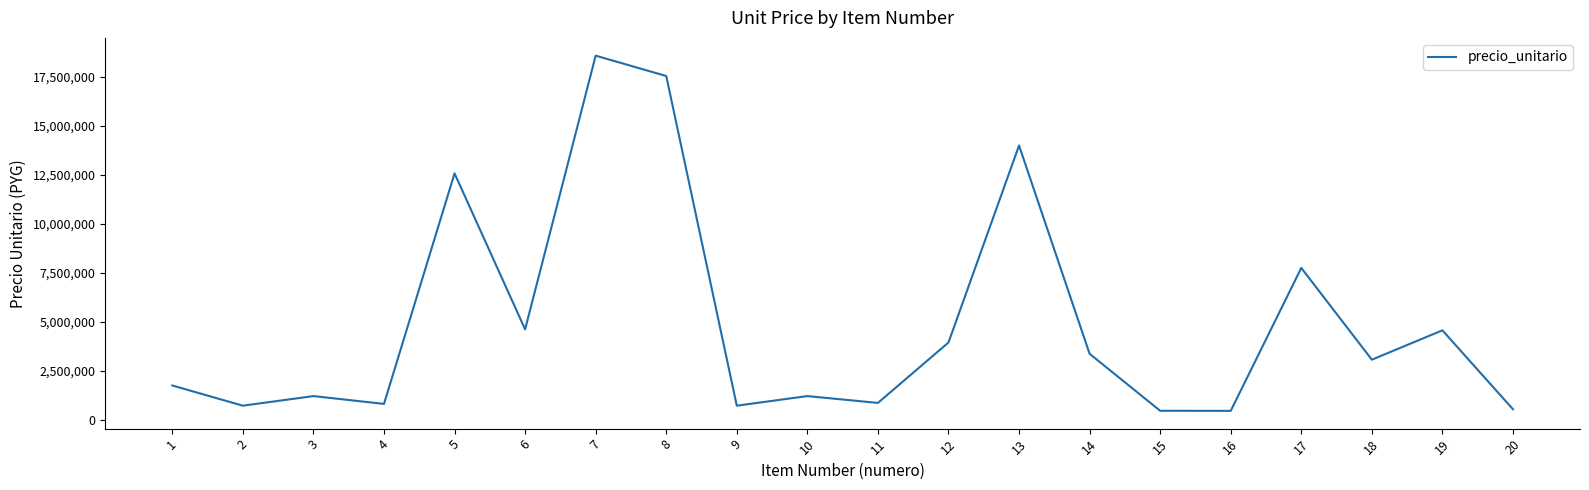

Is this an area chart (filled region under the line)?

No